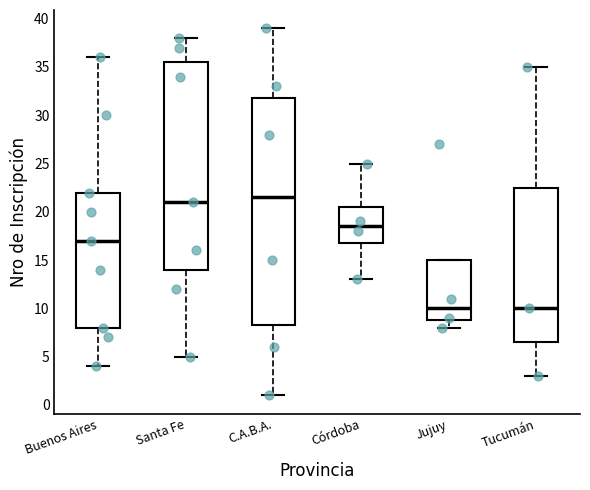

Reading left to right, read every box against the y-axis: the position of its median line, the range the box covers, and the ends of its whiskers. The values are not printed on the chart, so give them approximately, as read against the axis.

Buenos Aires: median 17.0, box 8.0 to 22.0, whiskers 4.0 to 36.0
Santa Fe: median 21.0, box 14.0 to 35.5, whiskers 5.0 to 38.0
C.A.B.A.: median 21.5, box 8.5 to 32.0, whiskers 1.0 to 39.0
Córdoba: median 18.5, box 17.0 to 20.5, whiskers 13.0 to 25.0
Jujuy: median 10.0, box 9.0 to 15.0, whiskers 8.0 to 15.0
Tucumán: median 10.0, box 6.5 to 22.5, whiskers 3.0 to 35.0